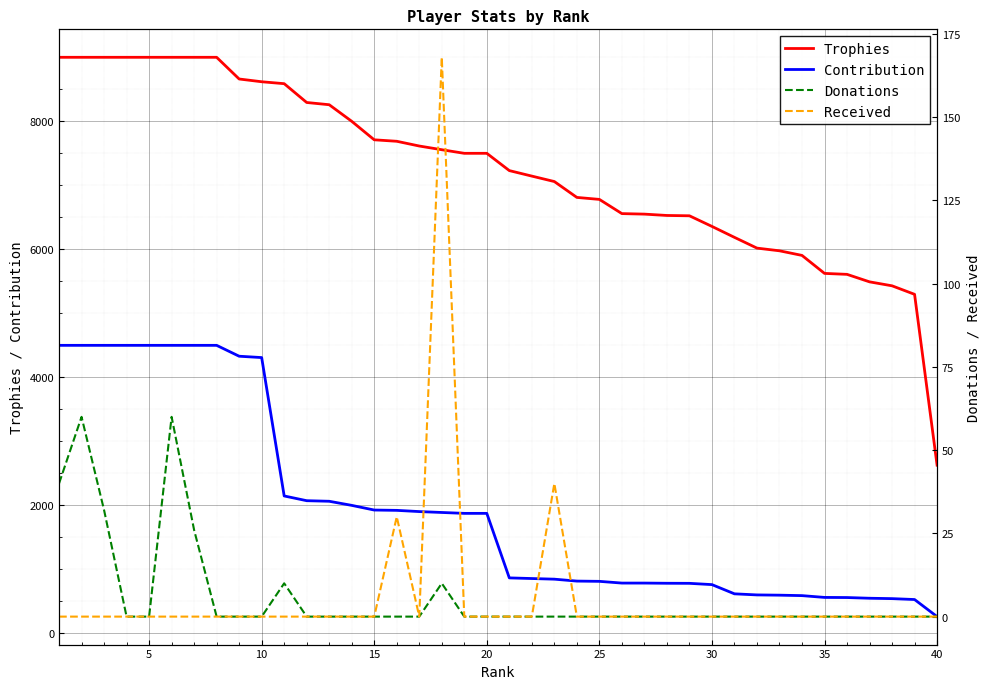

What is the minimum value for Contribution?

262